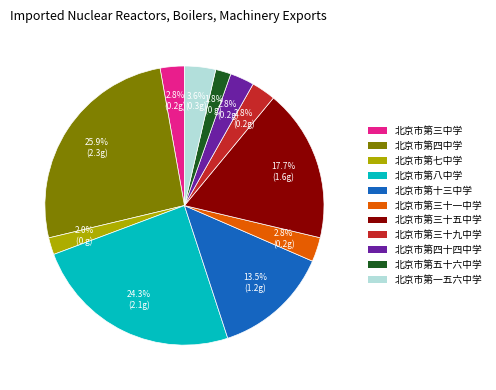

What percentage is NOT represented by 北京市第四十四中学?

97.2%